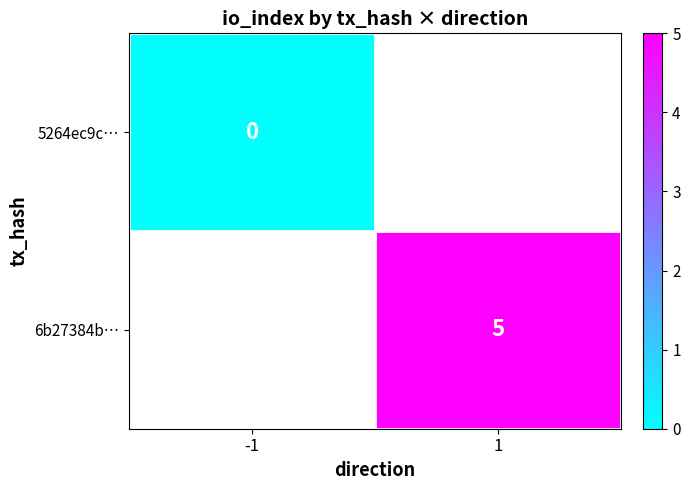

List the labels in order of 5264ec9c… value, smallest first.

-1, 1